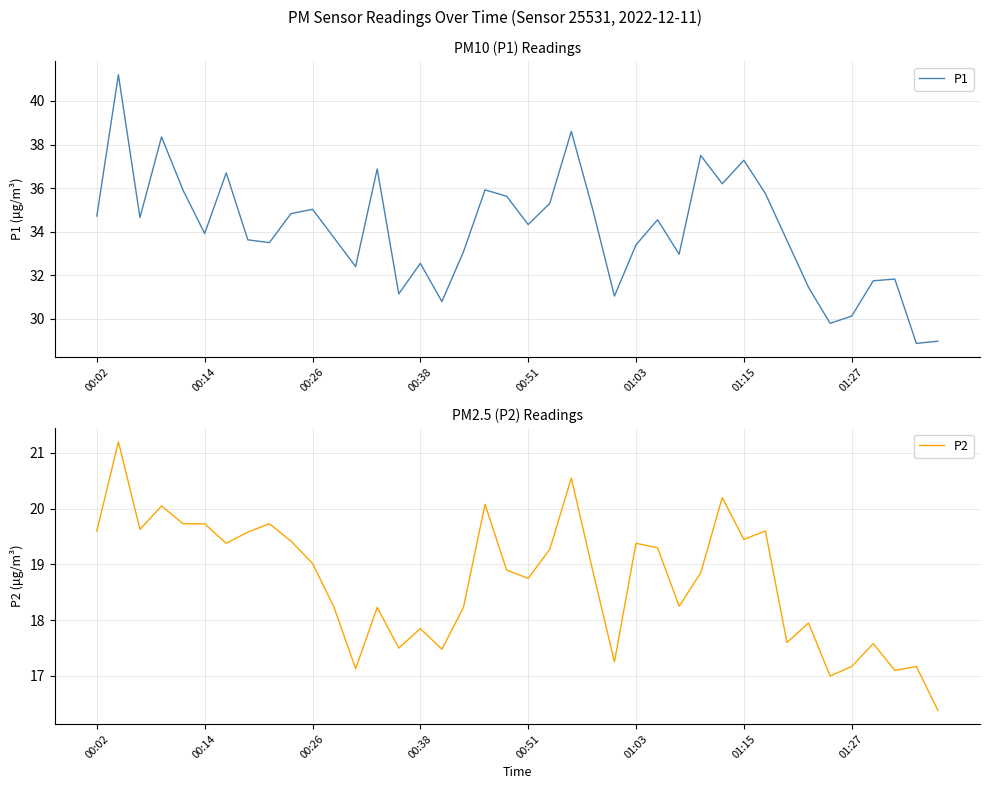

Which series has the largest total across all categories?

P1